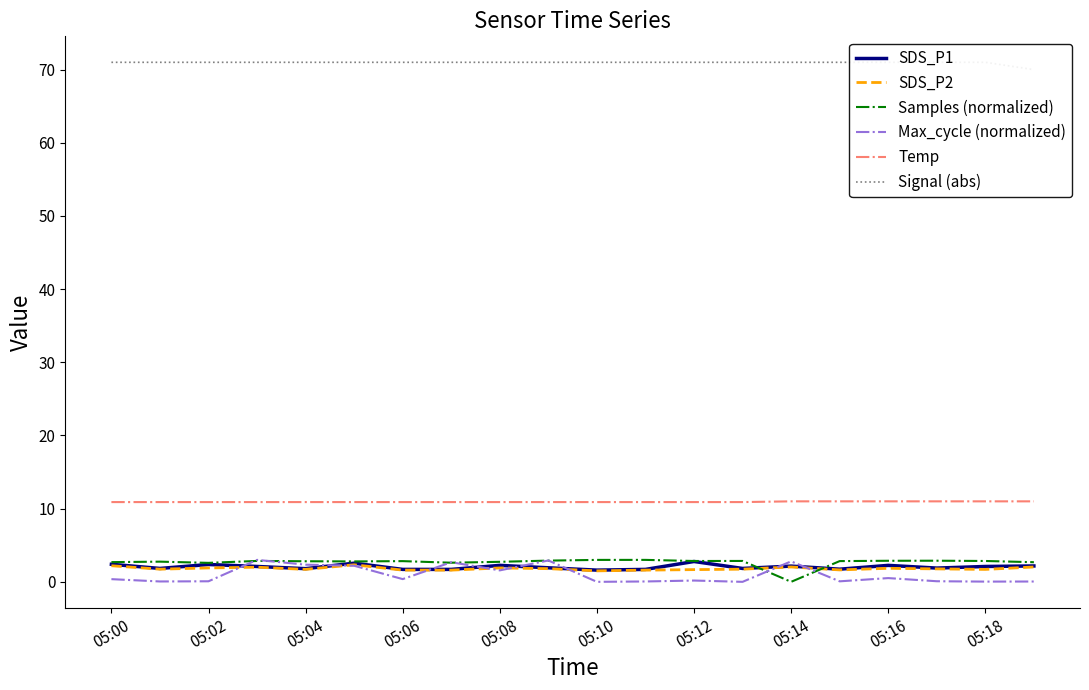

True or false: Max_cycle (normalized) and Signal (abs) cross at least once.

False